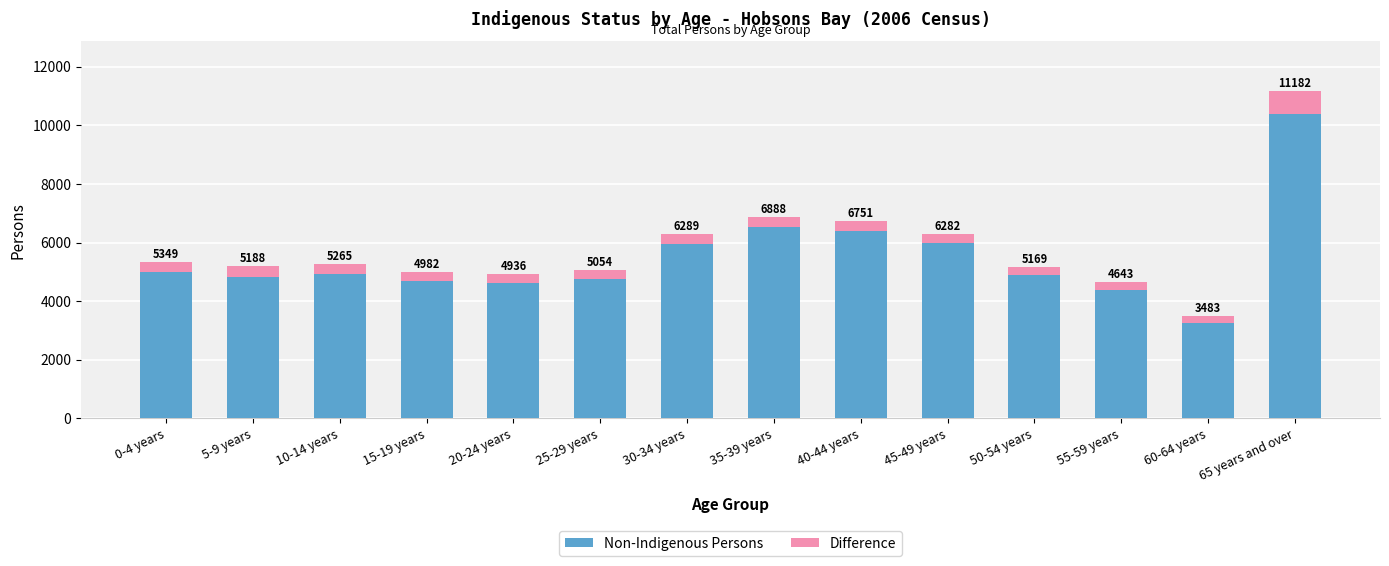

True or false: Difference has a value of 426 at 15-19 years.

False